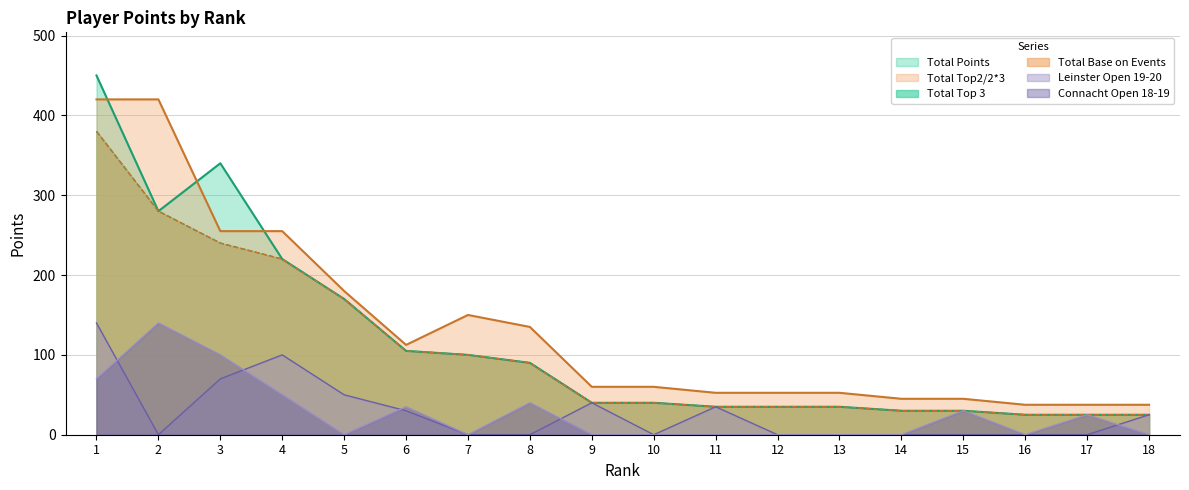

Reading left to right, what are all the values shown in this chart?

Total Points: 1=450.0	2=280.0	3=340.0	4=220.0	5=170.0	6=105.0	7=100.0	8=90.0	9=40.0	10=40.0	11=35.0	12=35.0	13=35.0	14=30.0	15=30.0	16=25.0	17=25.0	18=25.0
Total Top 3: 1=380.0	2=280.0	3=240.0	4=220.0	5=170.0	6=105.0	7=100.0	8=90.0	9=40.0	10=40.0	11=35.0	12=35.0	13=35.0	14=30.0	15=30.0	16=25.0	17=25.0	18=25.0
Total Base on Events: 1=380.0	2=280.0	3=240.0	4=220.0	5=170.0	6=105.0	7=100.0	8=90.0	9=40.0	10=40.0	11=35.0	12=35.0	13=35.0	14=30.0	15=30.0	16=25.0	17=25.0	18=25.0
Total Top2/2*3: 1=420.0	2=420.0	3=255.0	4=255.0	5=180.0	6=112.5	7=150.0	8=135.0	9=60.0	10=60.0	11=52.5	12=52.5	13=52.5	14=45.0	15=45.0	16=37.5	17=37.5	18=37.5
Leinster Open 19-20: 1=140.0	2=0.0	3=70.0	4=100.0	5=50.0	6=30.0	7=0.0	8=0.0	9=40.0	10=0.0	11=35.0	12=0.0	13=0.0	14=0.0	15=0.0	16=0.0	17=0.0	18=25.0
Connacht Open 18-19: 1=70.0	2=140.0	3=100.0	4=50.0	5=0.0	6=35.0	7=0.0	8=40.0	9=0.0	10=0.0	11=0.0	12=0.0	13=0.0	14=0.0	15=30.0	16=0.0	17=25.0	18=0.0